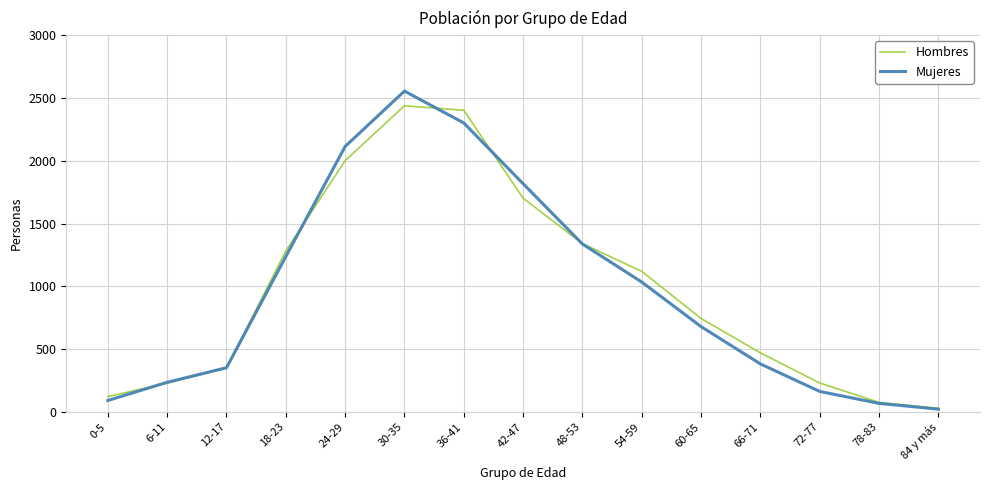

At which label does Mujeres first exceed 679?

18-23